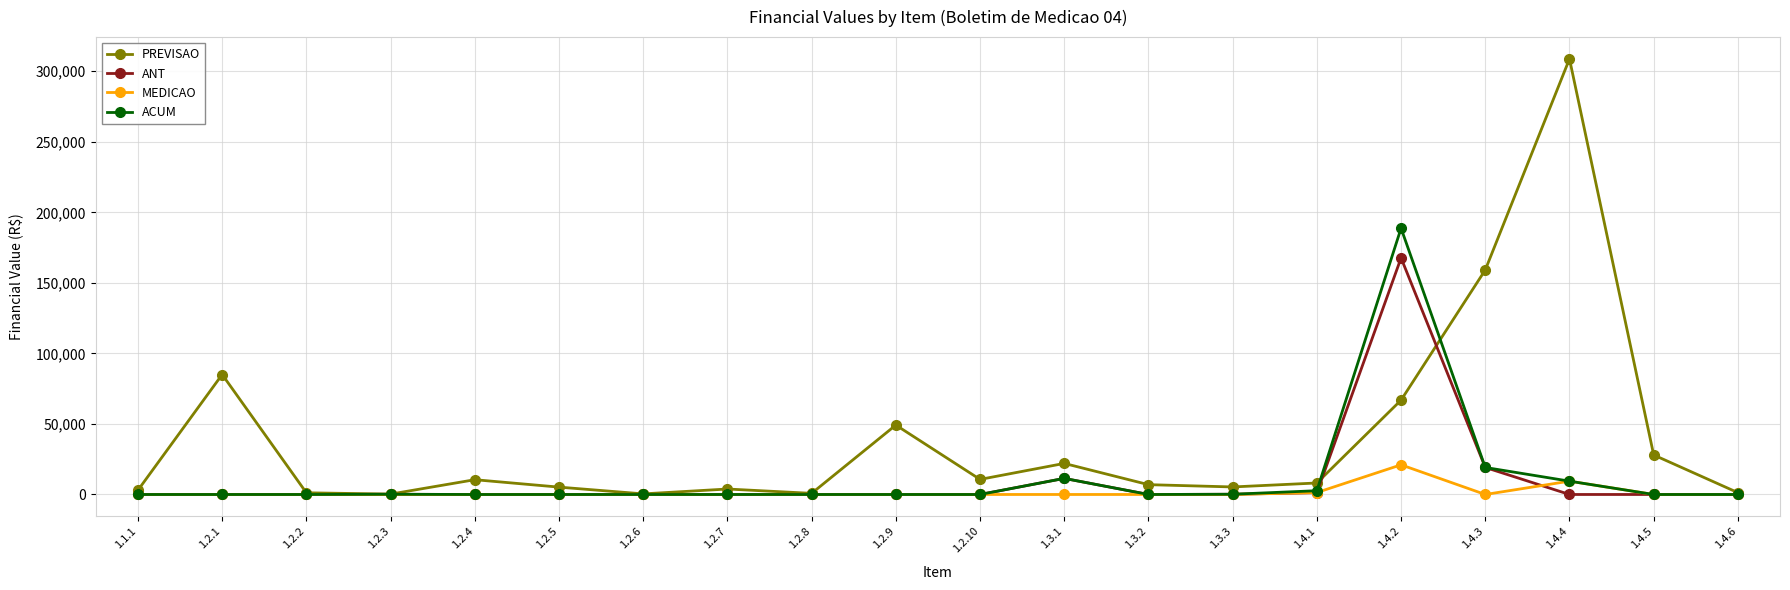

Which category has the highest value across all series?

1.4.4